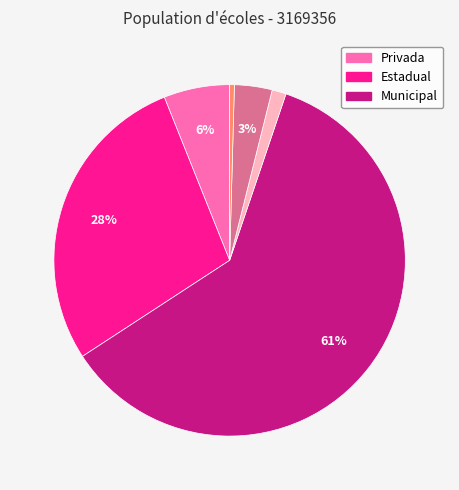

Count the number of slices in the pie.

6